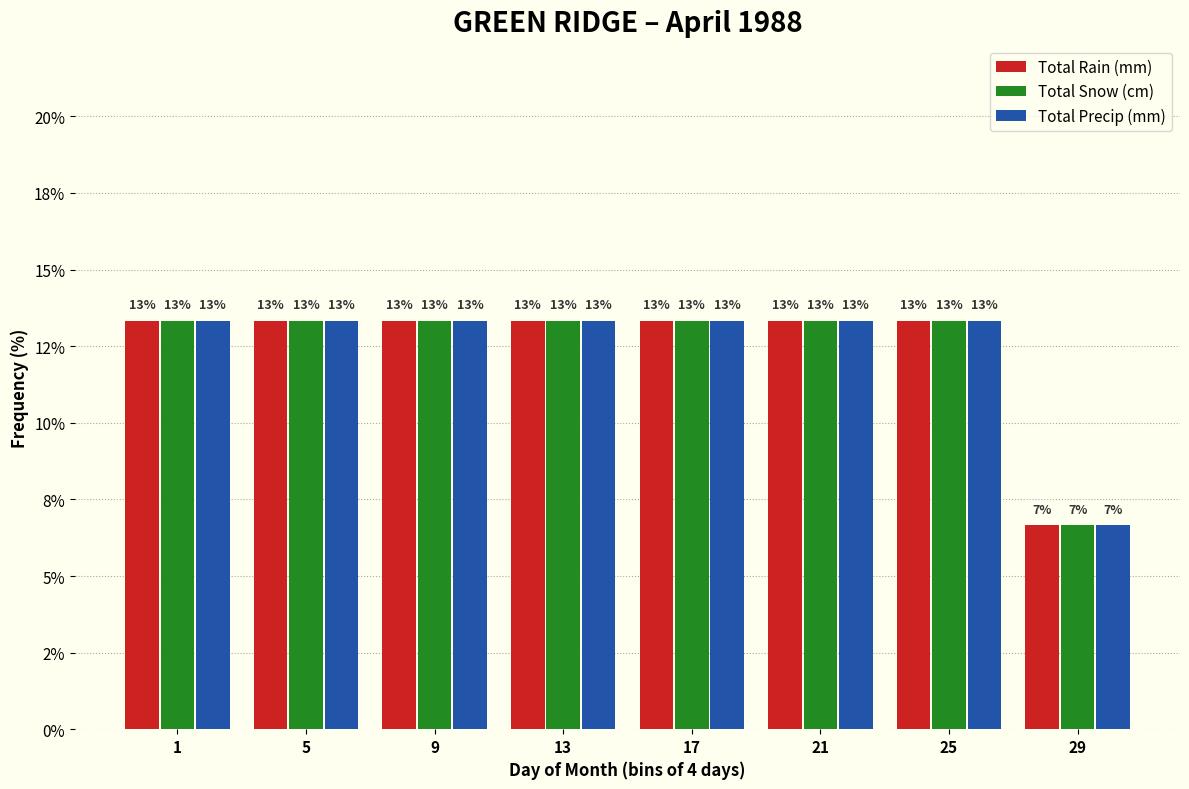

What are all the series names shown in the legend?

Total Rain (mm), Total Snow (cm), Total Precip (mm)